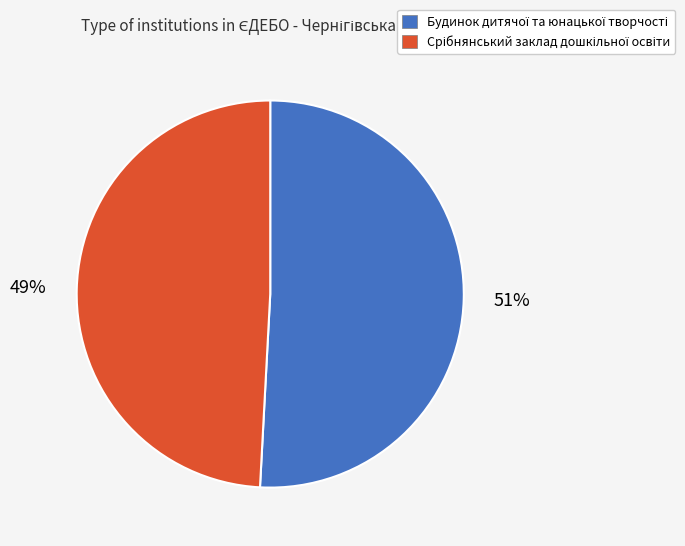

Does any single category account for the majority?

Yes